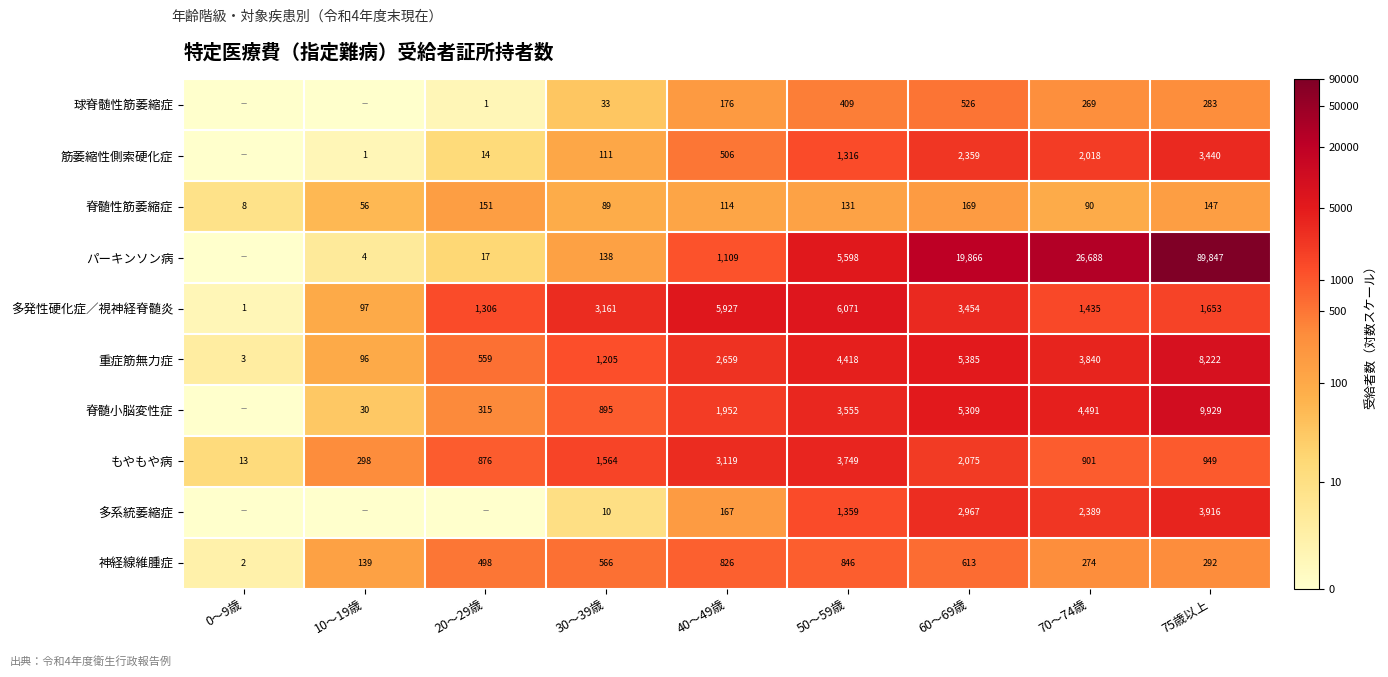

At which label does 重症筋無力症 reach its minimum?

0～9歳